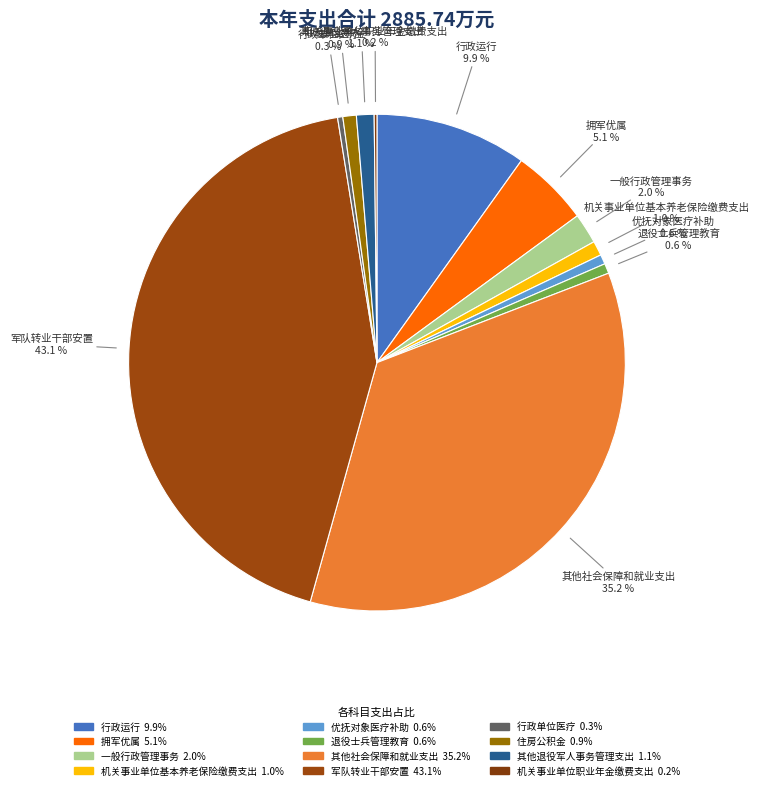

Is there a majority slice in this chart?

No